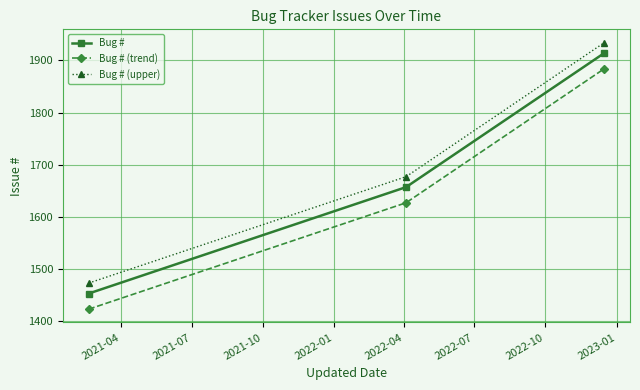

What are all the series names shown in the legend?

Bug #, Bug # (trend), Bug # (upper)